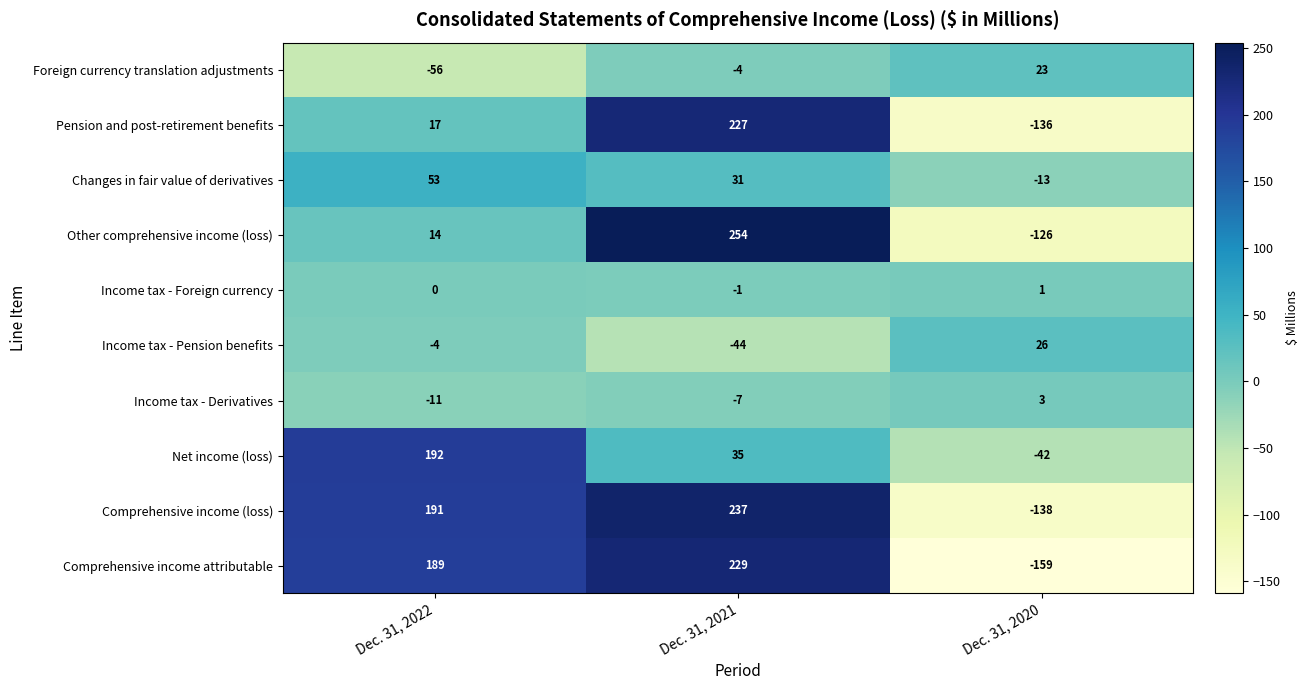

Count the Comprehensive income attributable values in the range -159 to 229.

3